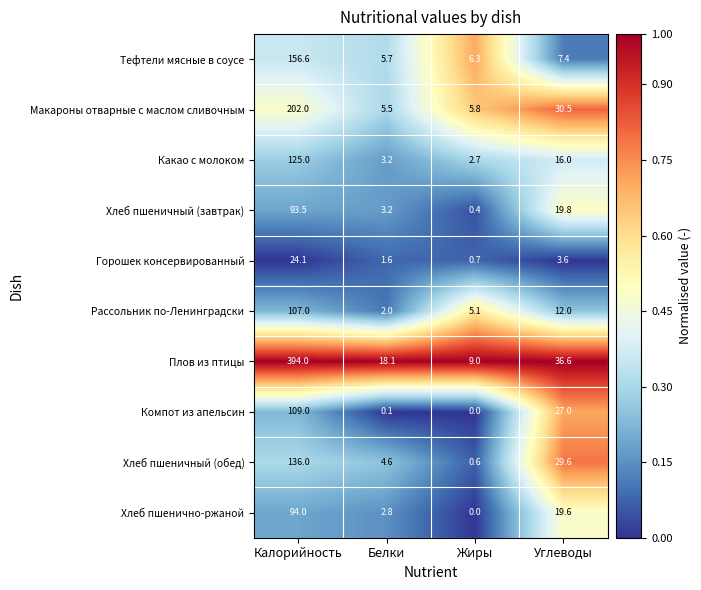

What is the spread (max minus min) of values at Жиры?

9.0